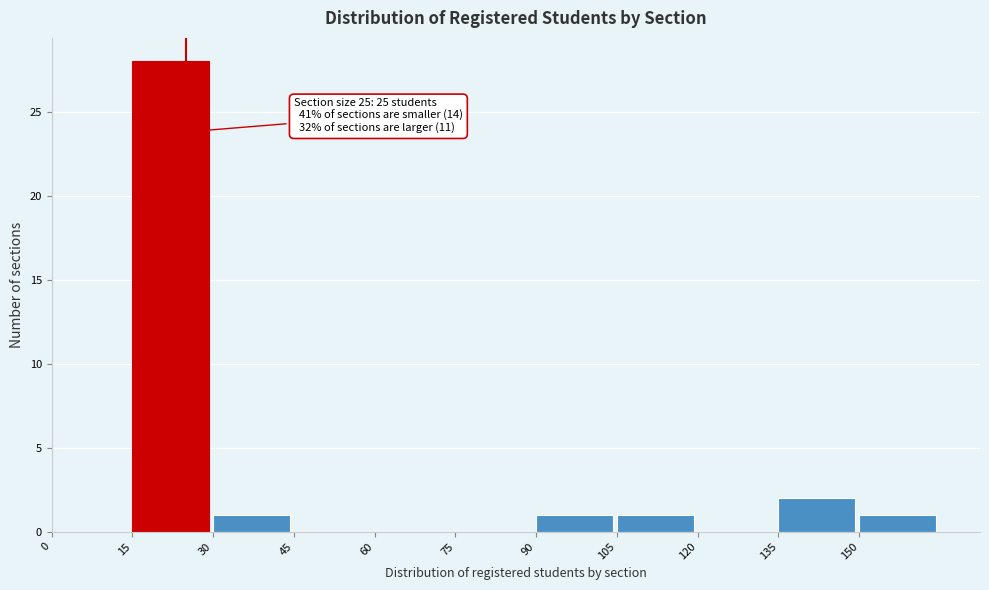

Over which range of the x-axis is the bar tallest?

15 to 30